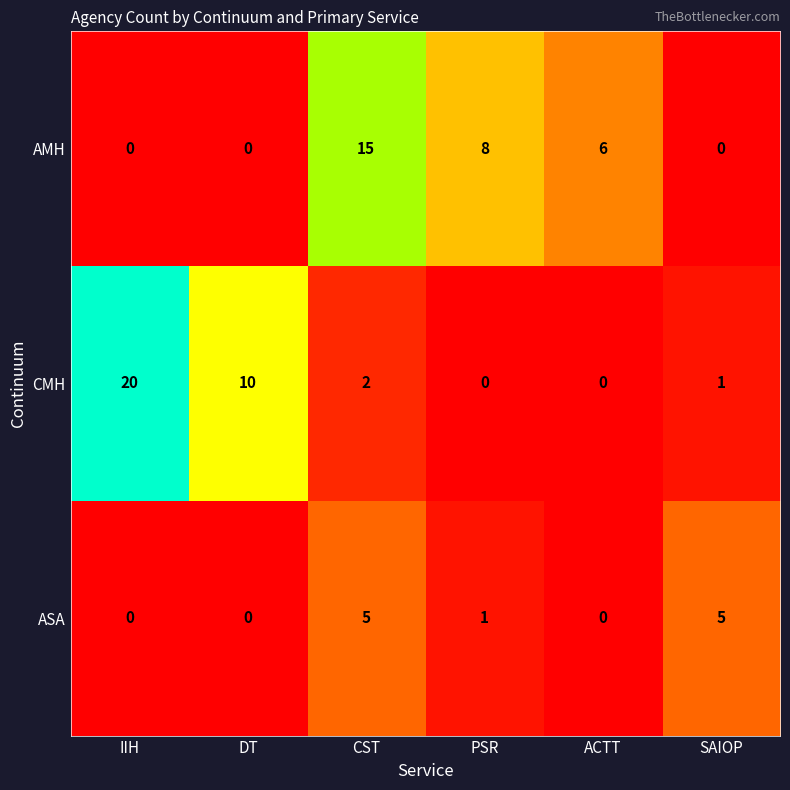

At how many categories does at least one series exceed 13?

2